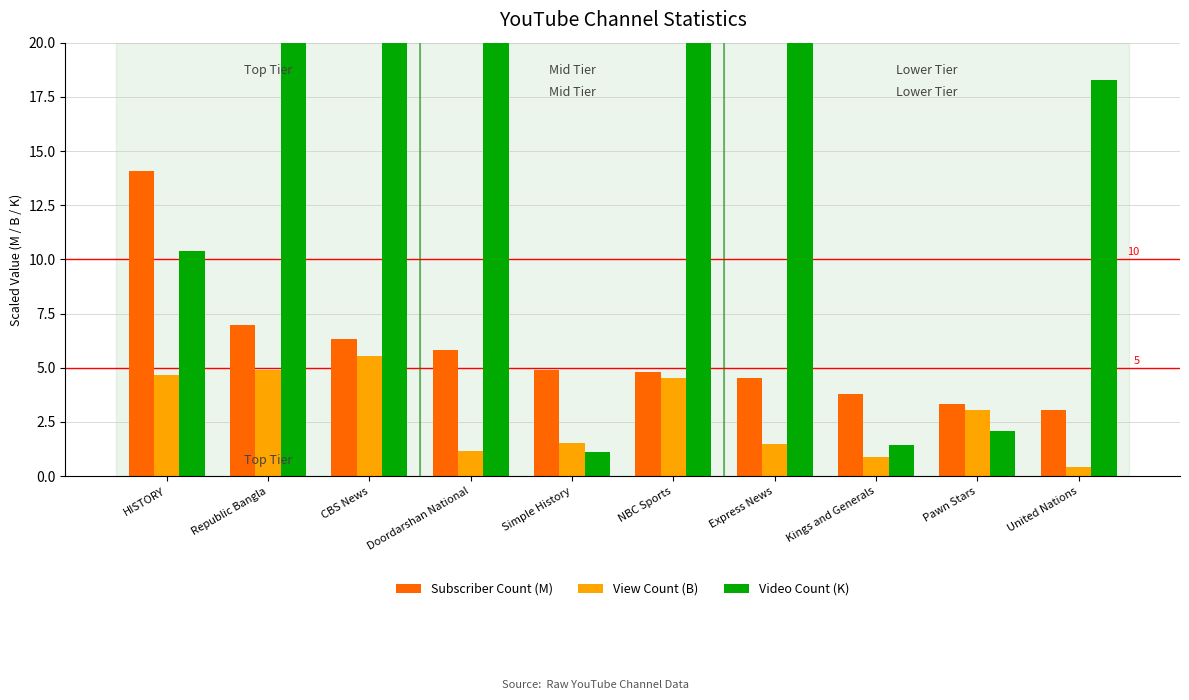

What is the difference between the Video Count (K) values at Kings and Generals and Simple History?

0.3